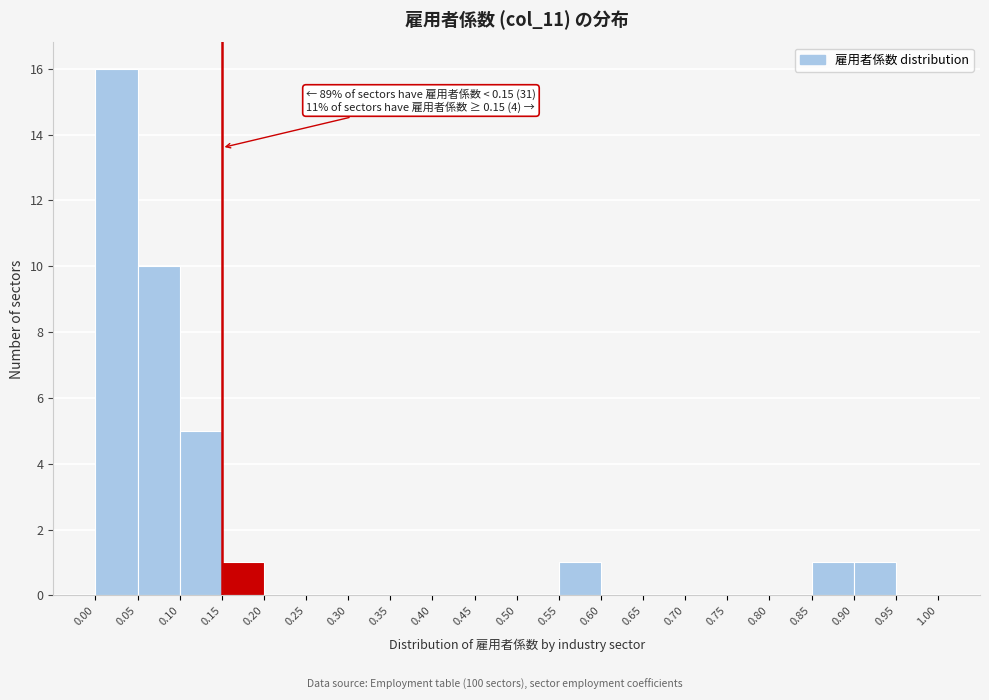

Over which range of the x-axis is the bar tallest?

0.00 to 0.05